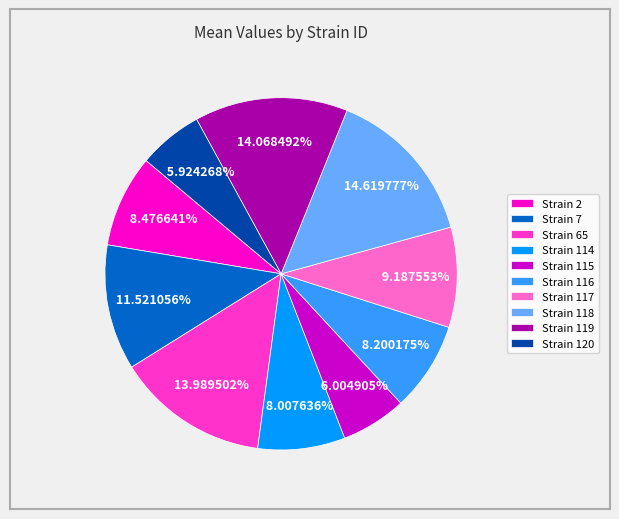

Between Strain 119 and Strain 120, which is larger?

Strain 119